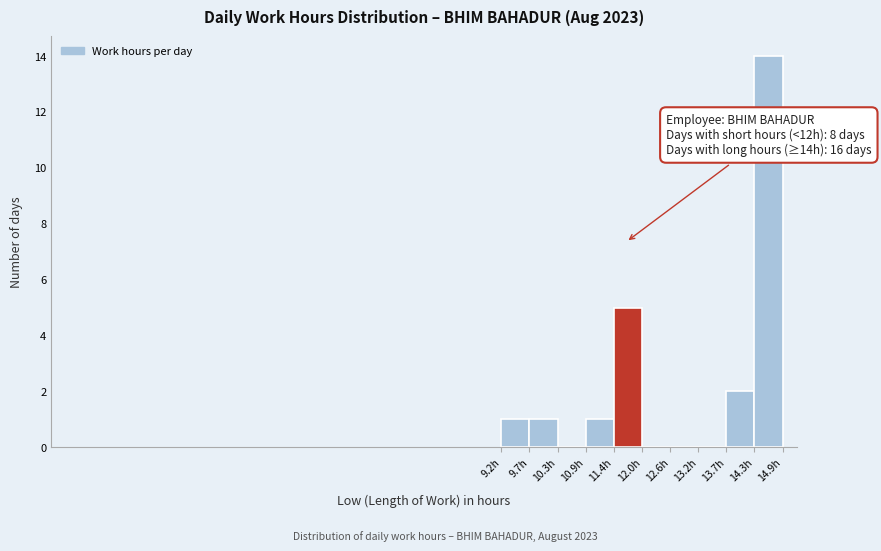

Which range on the x-axis has the tallest bar?

14.3 to 14.9